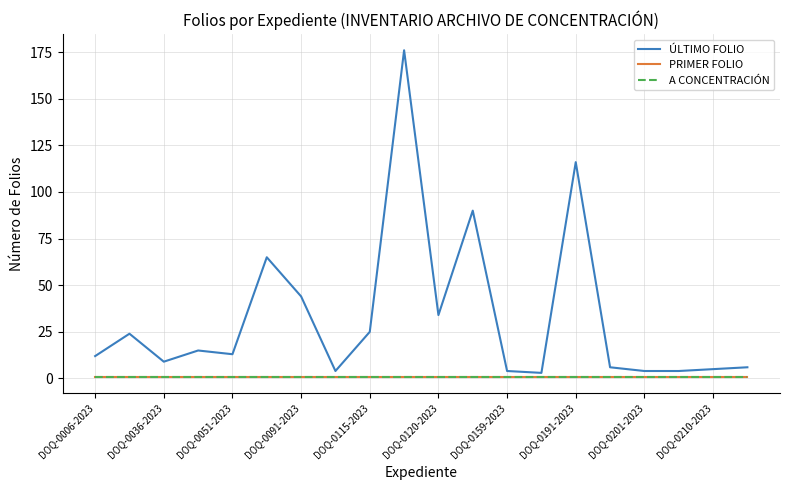

At which label is A CONCENTRACIÓN closest to 1?

DOQ-0006-2023